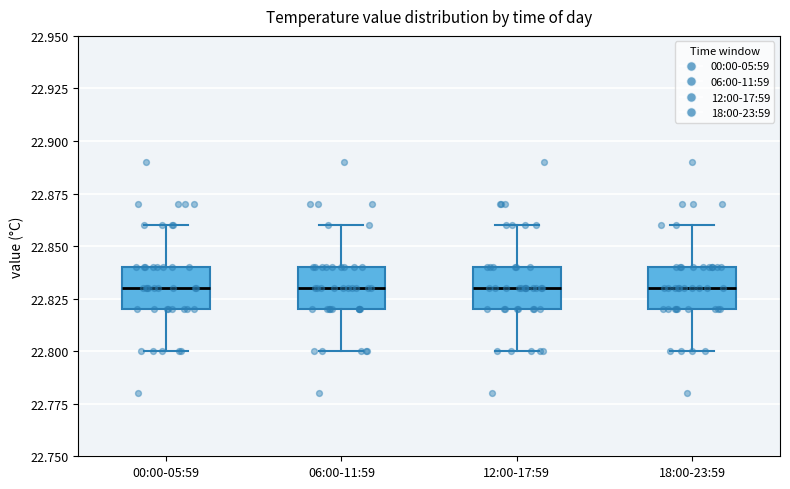

Reading left to right, transcribe this box plot: for each box, give where its median line is, the range the box spans, and where its two whiskers end, as read against the y-axis. The values are not printed on the chart, so give them approximately, as read against the axis.

00:00-05:59: median 22.83, box 22.82 to 22.84, whiskers 22.80 to 22.86
06:00-11:59: median 22.83, box 22.82 to 22.84, whiskers 22.80 to 22.86
12:00-17:59: median 22.83, box 22.82 to 22.84, whiskers 22.80 to 22.86
18:00-23:59: median 22.83, box 22.82 to 22.84, whiskers 22.80 to 22.86